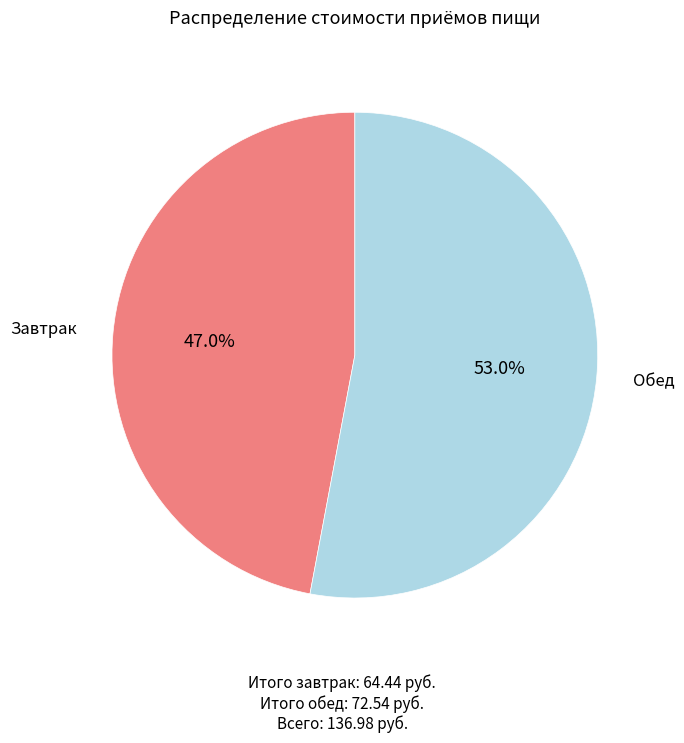

Does any single category account for the majority?

Yes